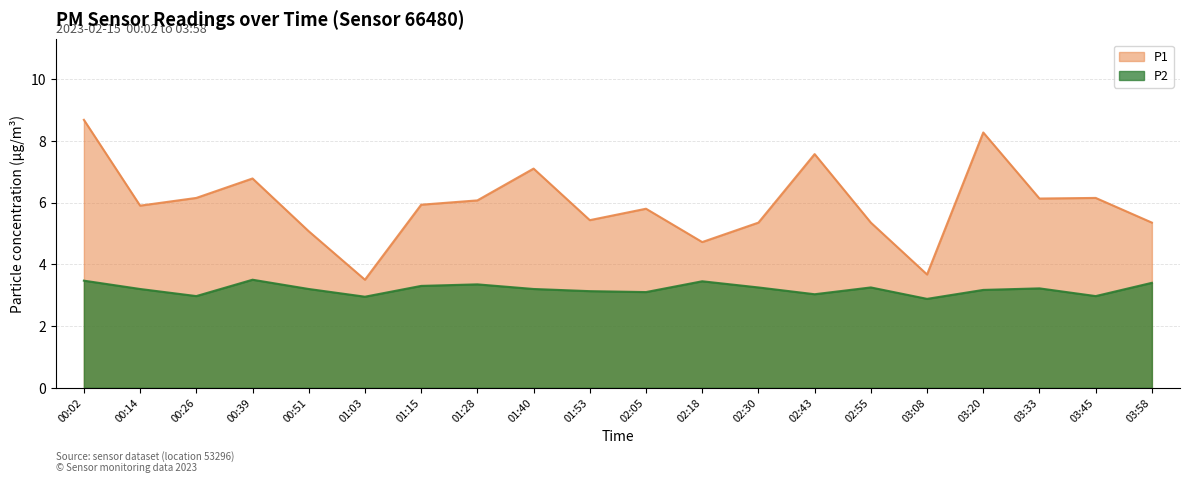

What is the difference between the maximum and minimum values in the P1 series?

5.2